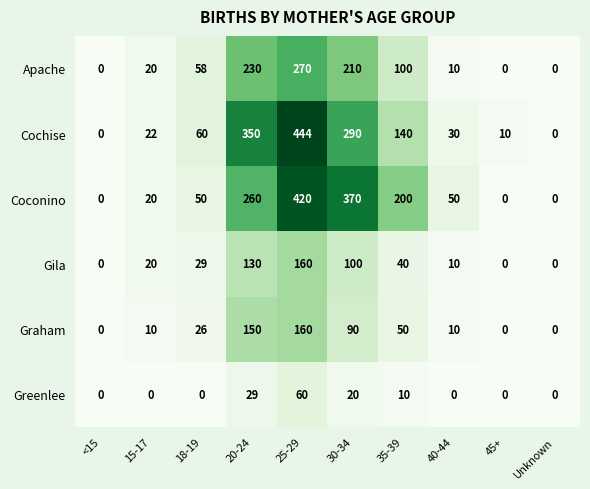

What is the maximum value shown in the chart?

444